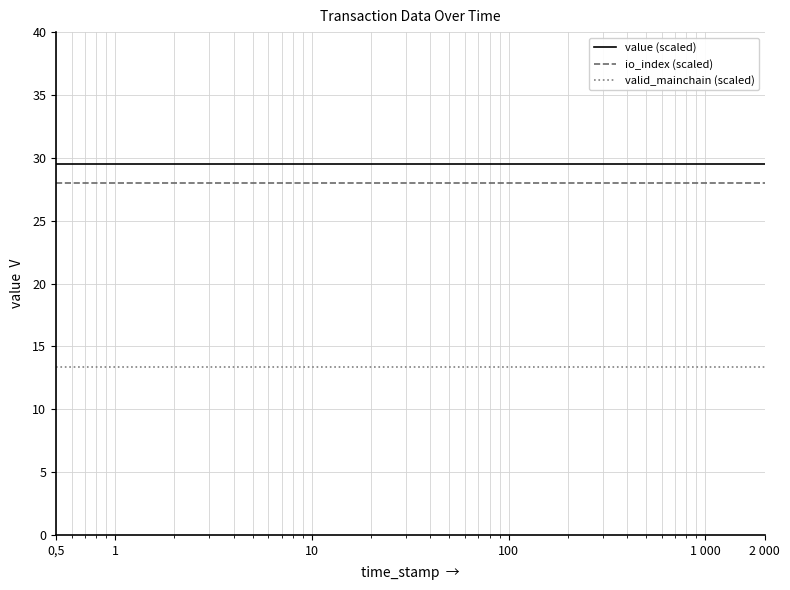

True or false: io_index (scaled) and value (scaled) cross at least once.

False